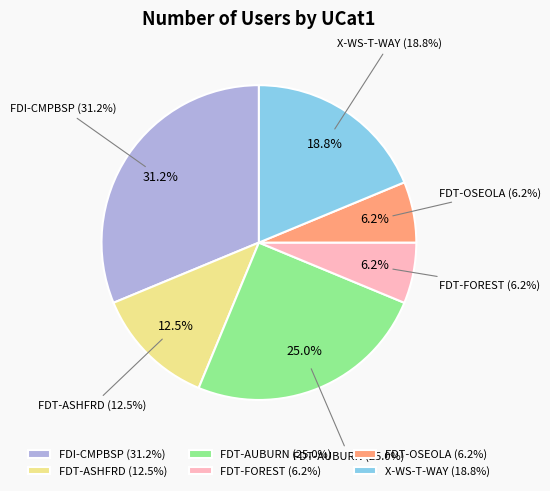

Rank the categories by value from highest to lowest.

FDI-CMPBSP, FDT-AUBURN, X-WS-T-WAY, FDT-ASHFRD, FDT-FOREST, FDT-OSEOLA